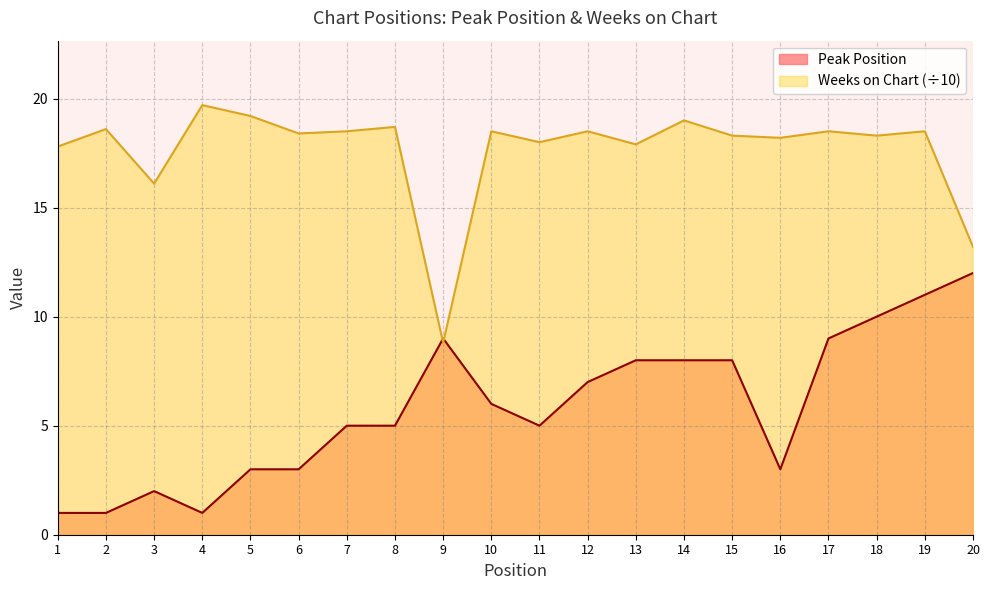

Which series ends up on top after the final intersection of Weeks on Chart and Peak Position?

Weeks on Chart